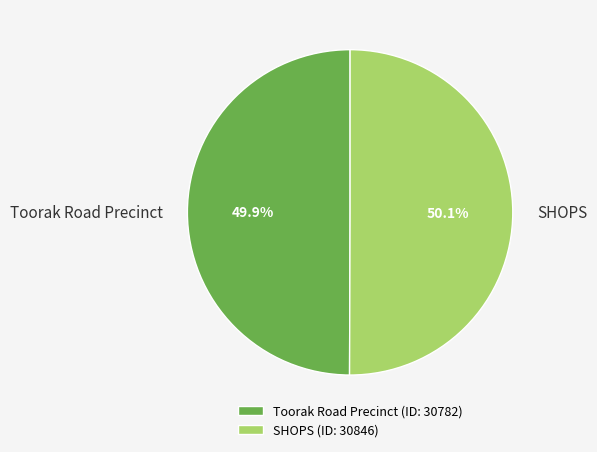

To the nearest percent, what percentage of the pie is SHOPS?

50%